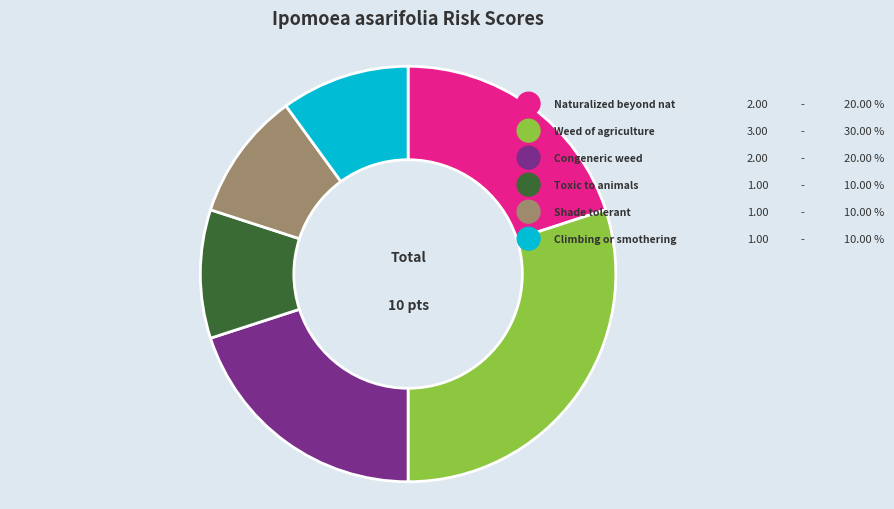

What percentage do Toxic to animals and Congeneric weed together represent?

30.0%